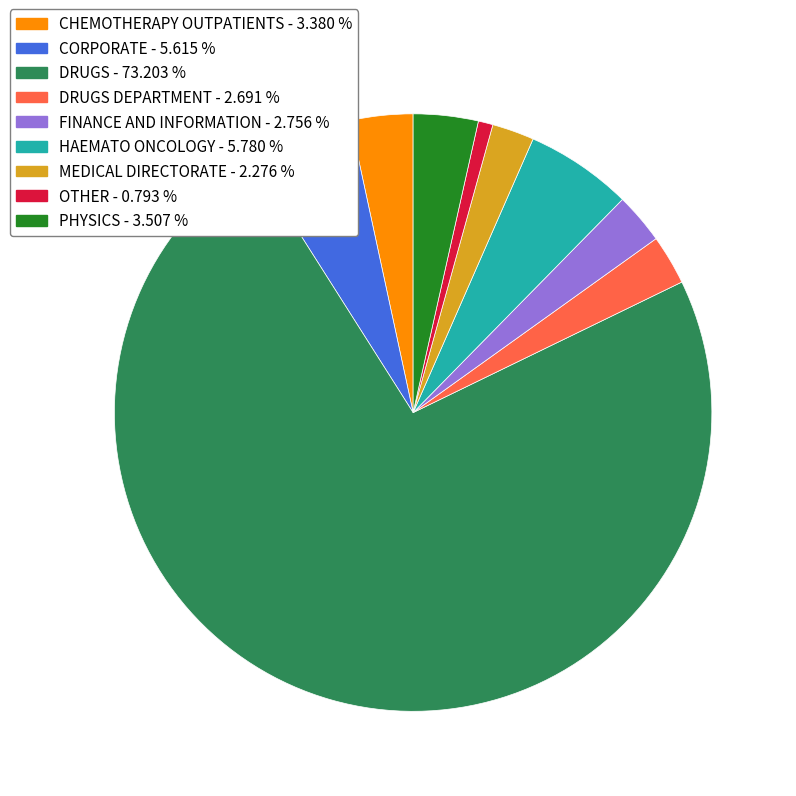

Does any single category account for the majority?

Yes